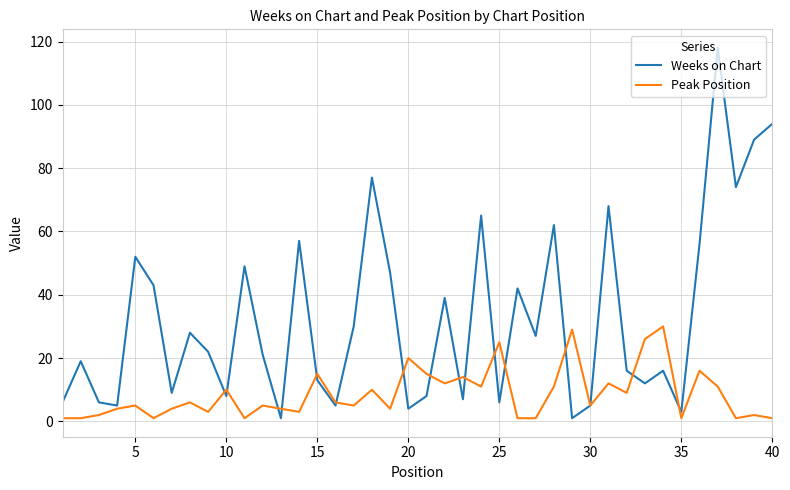

Rank the series by their average value, from highest to lowest.

Weeks on Chart, Peak Position